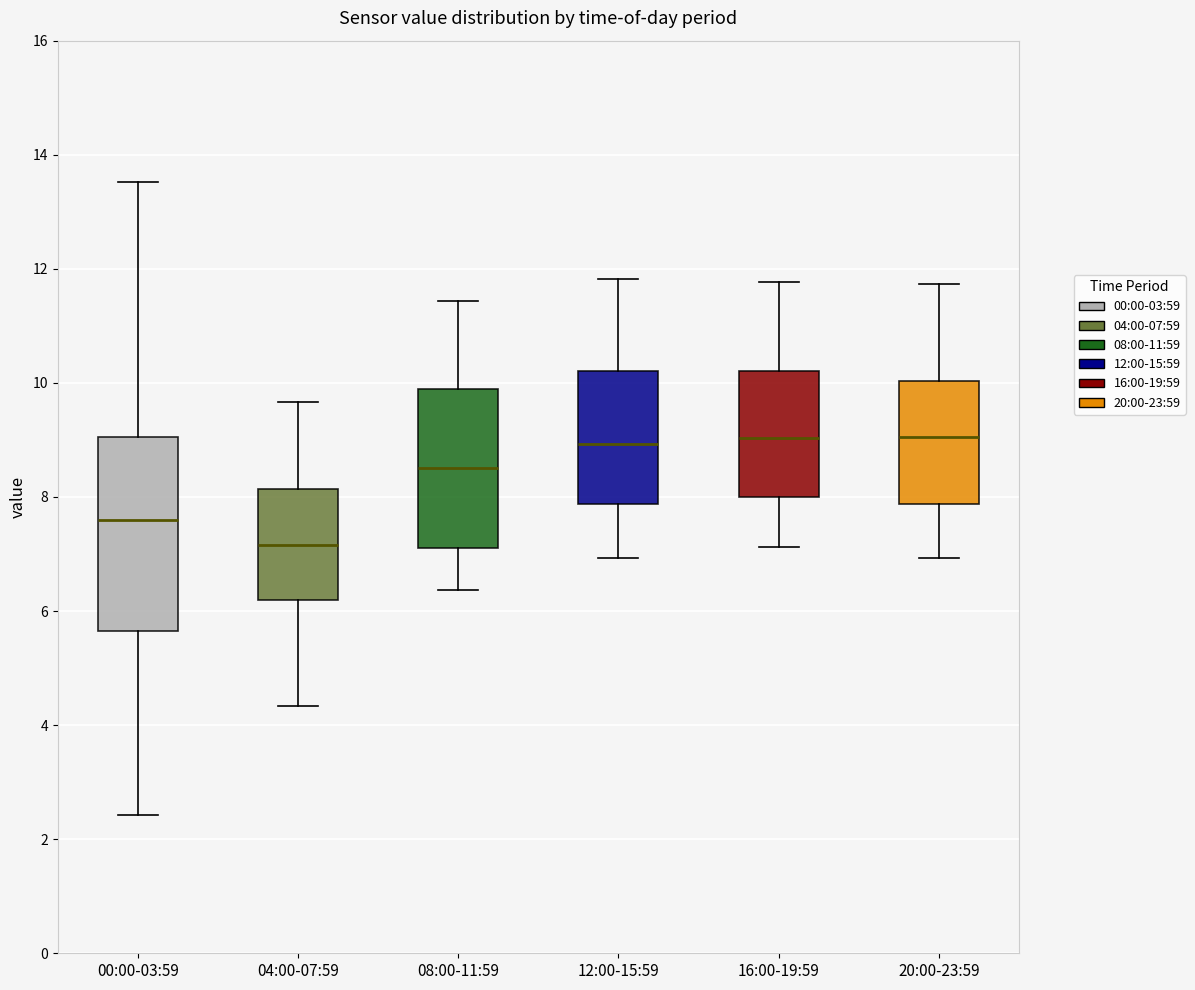

Which box's median line is the lowest?

04:00-07:59